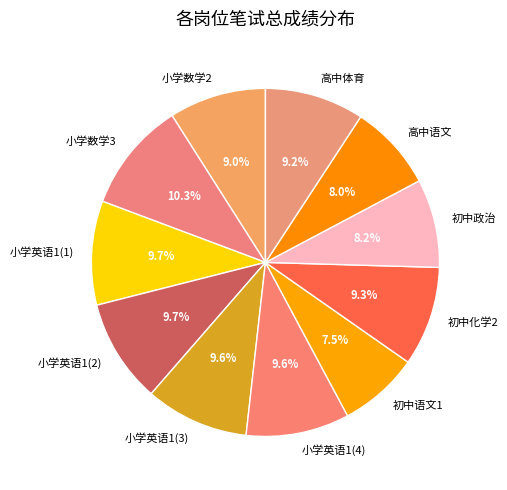

Combined, do 初中化学2 and 小学英语1(4) account for over 50%?

No